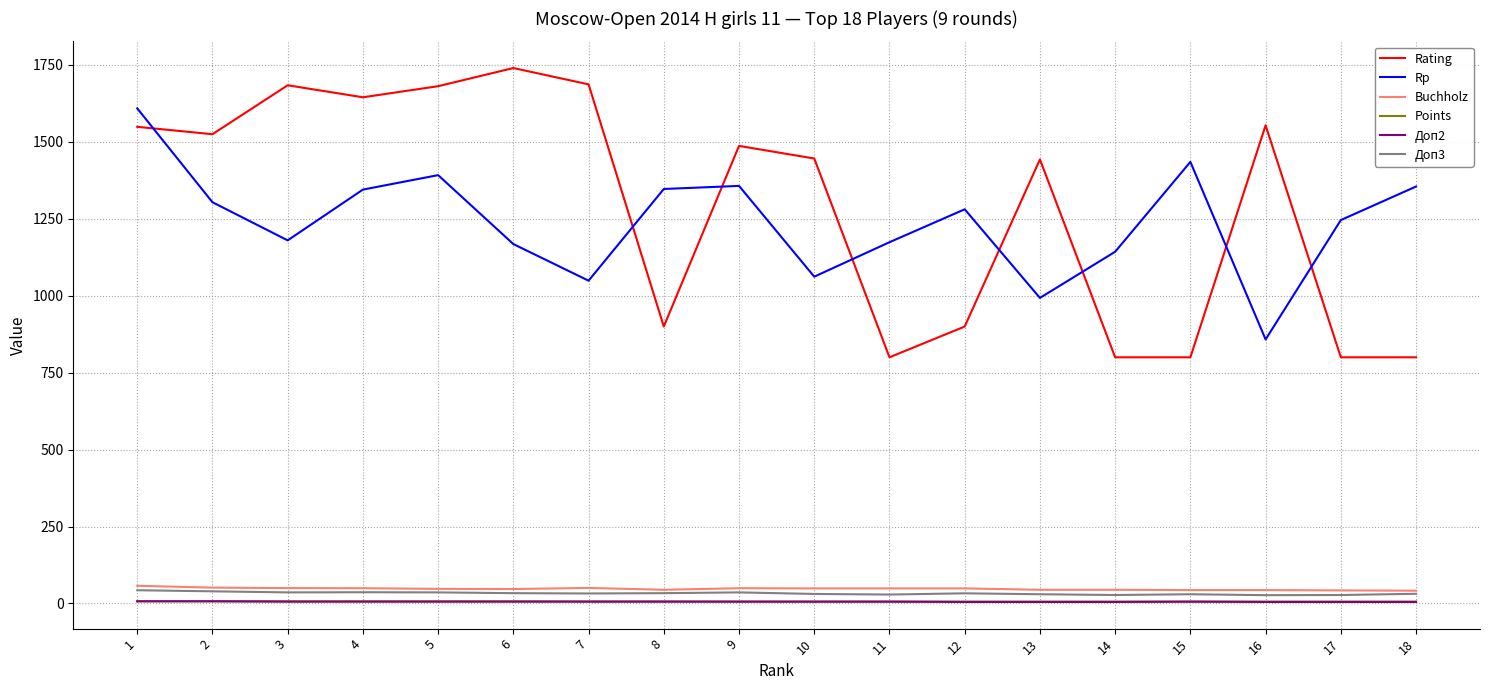

Is this an area chart (filled region under the line)?

No